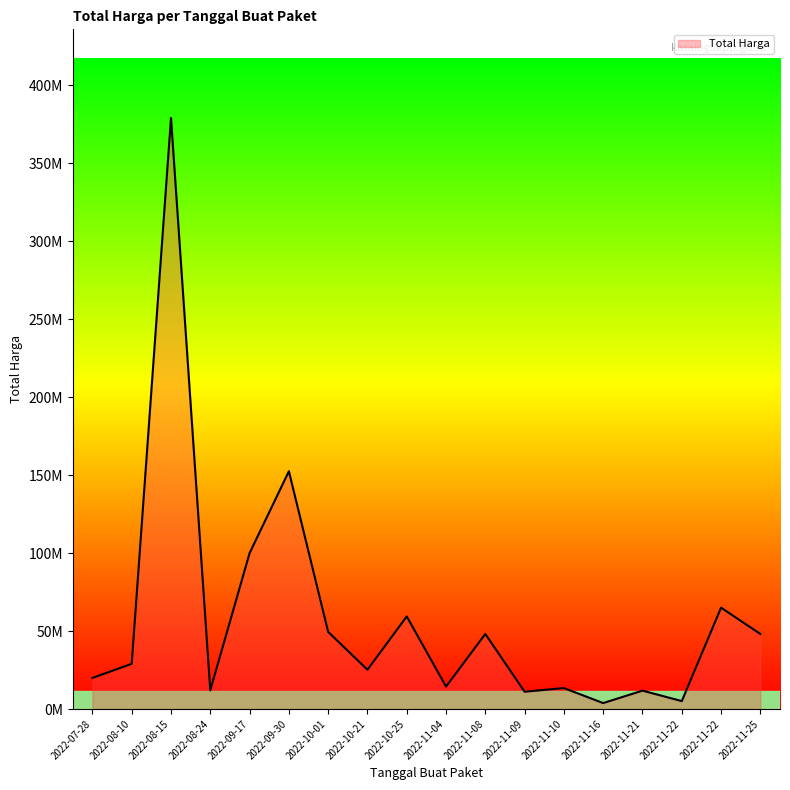

At which label is the value closest to 191450000?

2022-09-30